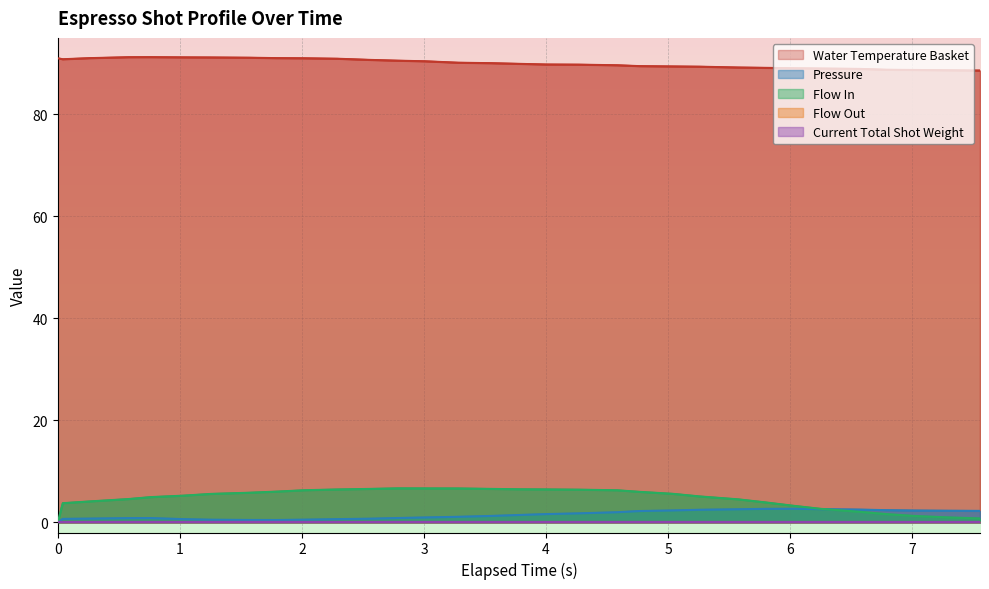

True or false: Pressure and Water Temperature Basket intersect in this chart.

False